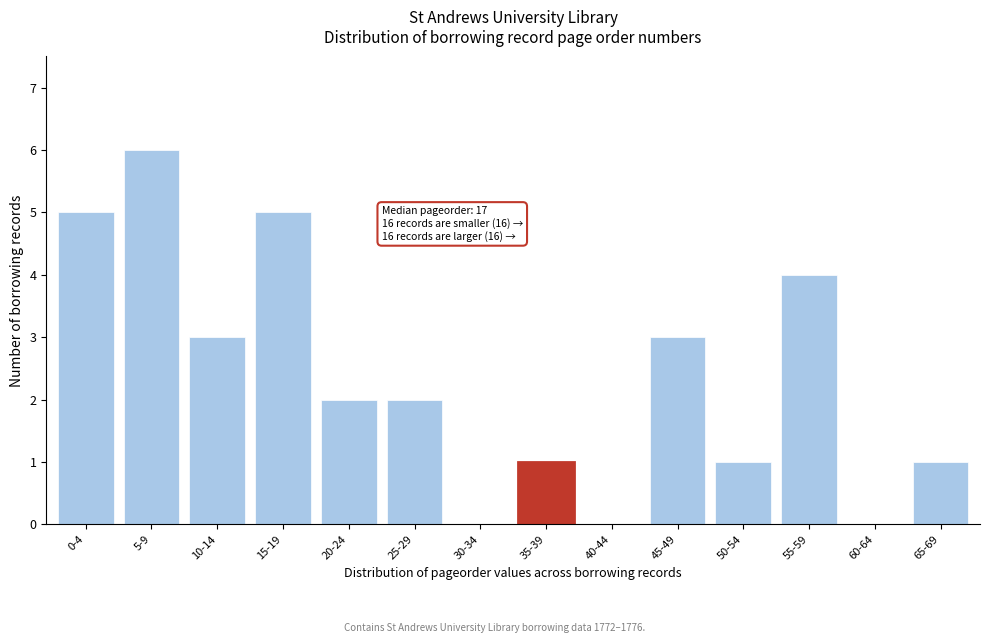

Reading right to left, extract all data points from this chart.

65-69=1	60-64=0	55-59=4	50-54=1	45-49=3	40-44=0	35-39=1	30-34=0	25-29=2	20-24=2	15-19=5	10-14=3	5-9=6	0-4=5